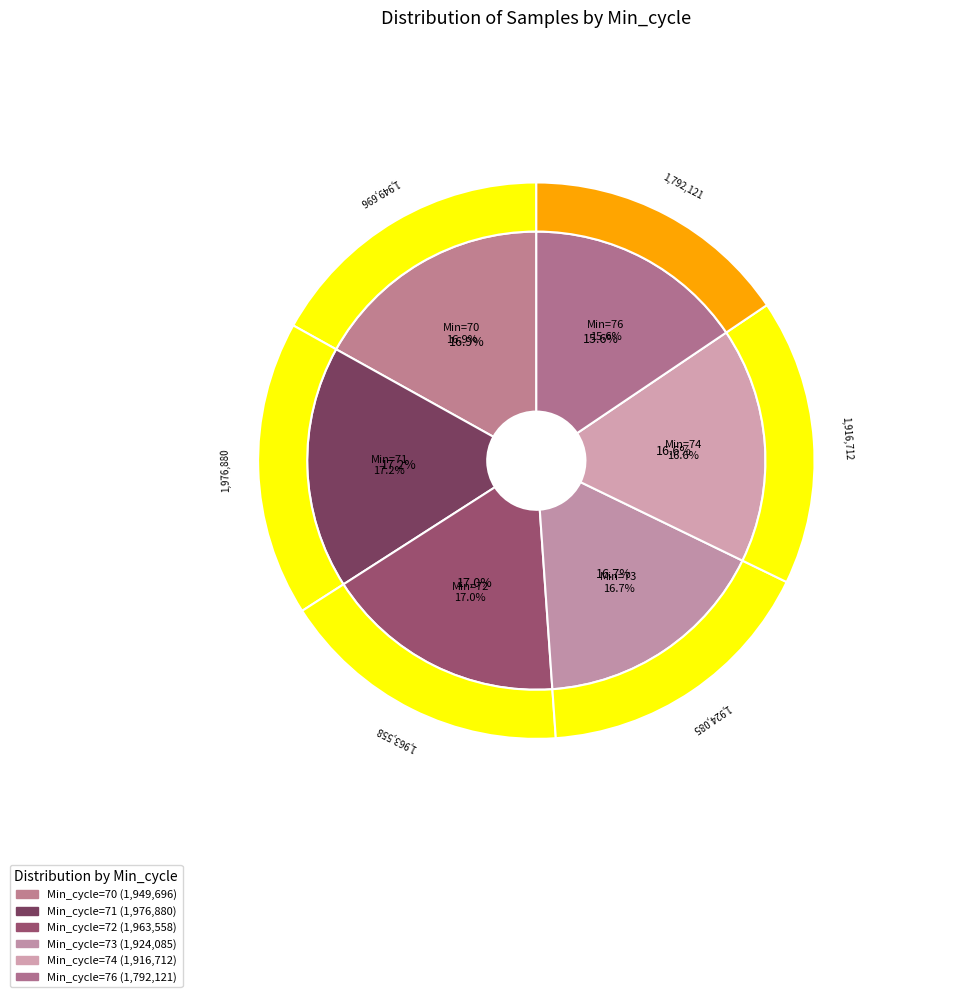

To the nearest percent, what is the combined percentage of 73 and 76?

32%